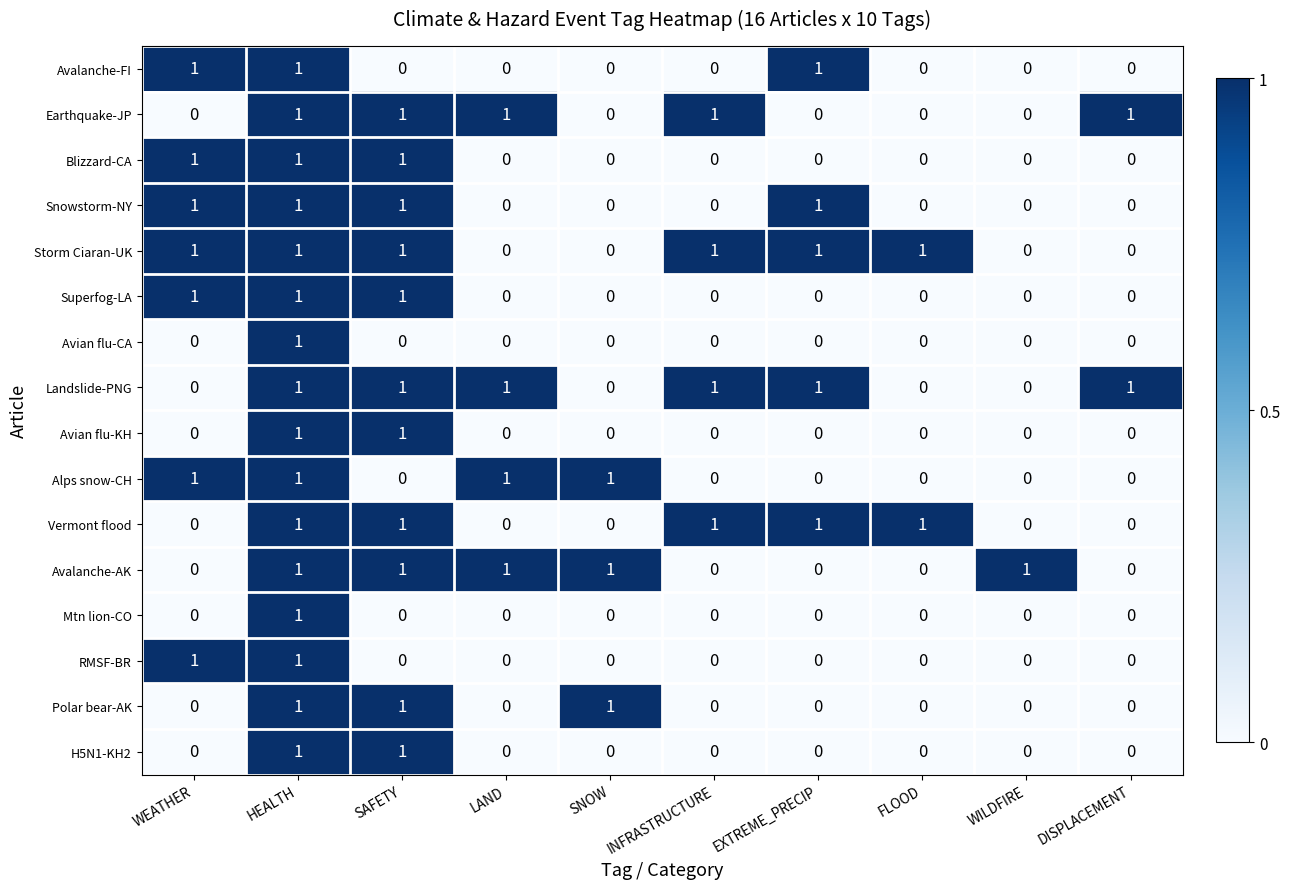

What is the spread (max minus min) of values at EXTREME_PRECIP?

1